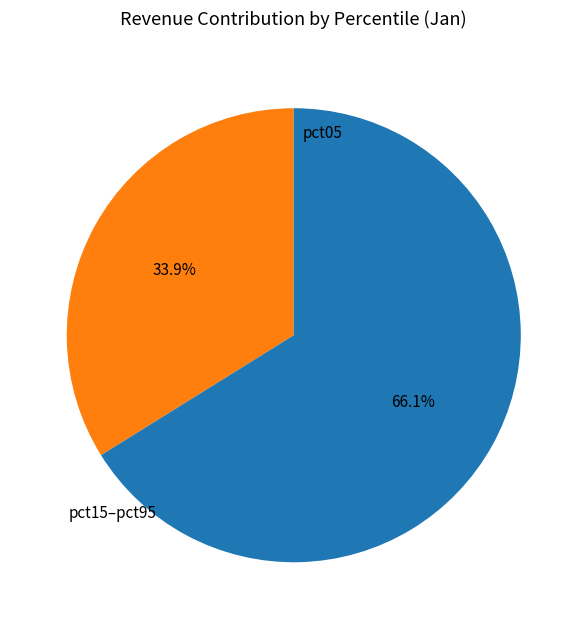

Is there any slice that represents more than half of the pie?

Yes